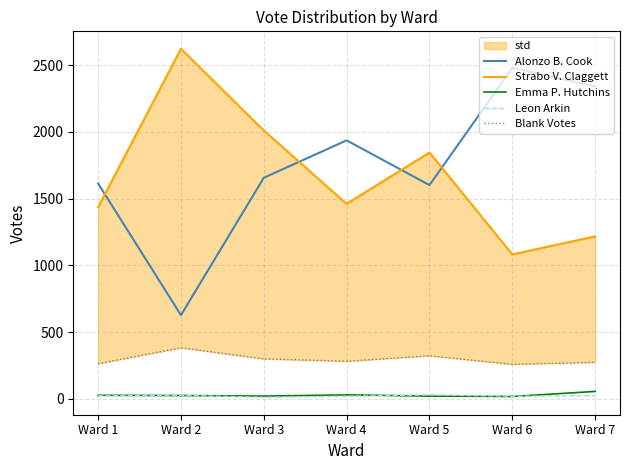

Which series changed the most between Ward 3 and Ward 4?

Strabo V. Claggett